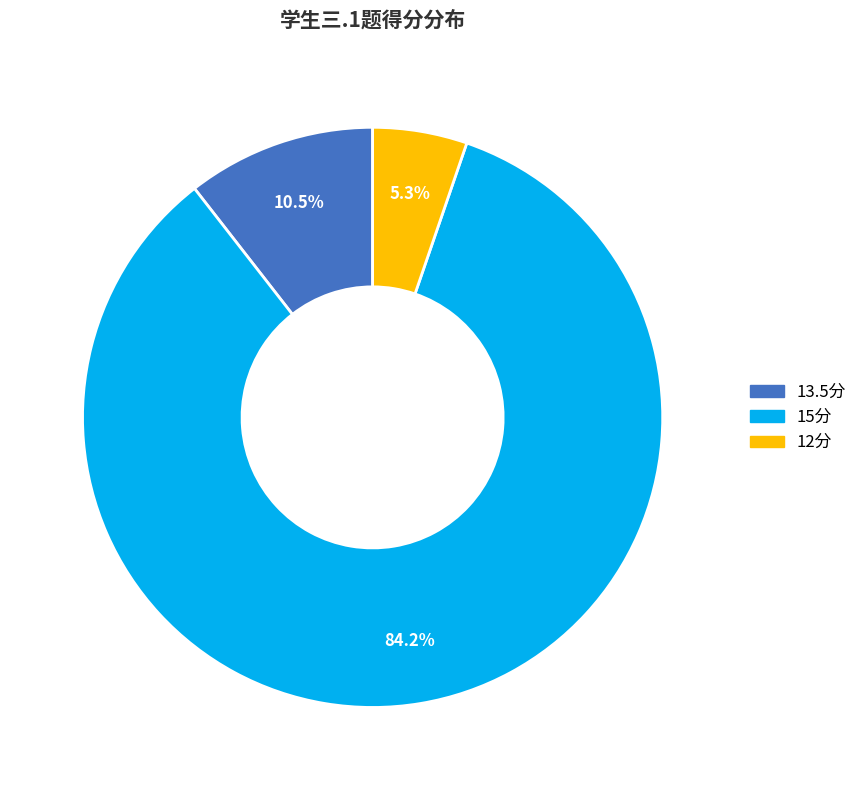

Does any single category account for the majority?

Yes